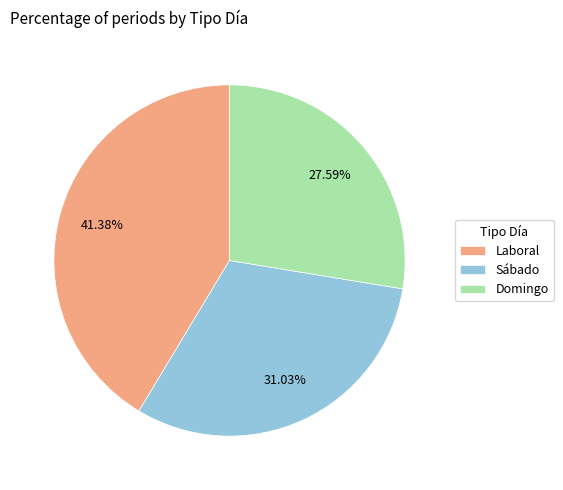

Rank the categories by value from highest to lowest.

Laboral, Sábado, Domingo